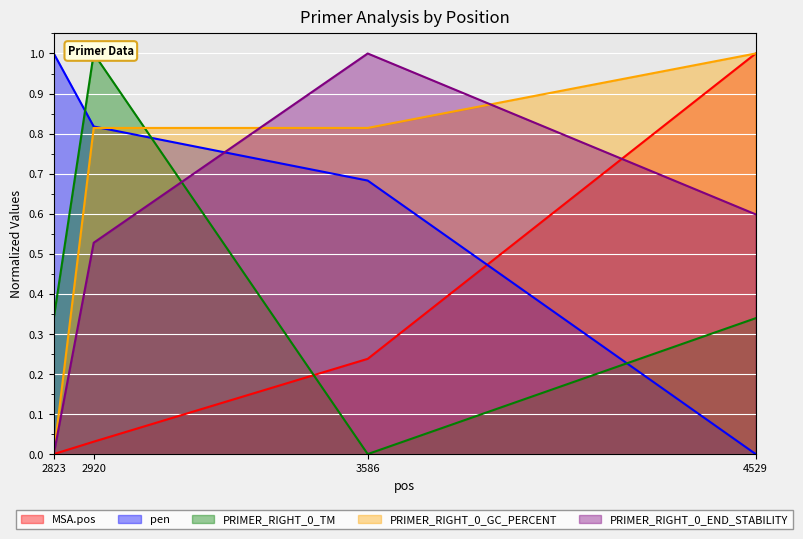

What is the value of the PRIMER_RIGHT_0_END_STABILITY point at the 4th from the left?

0.6